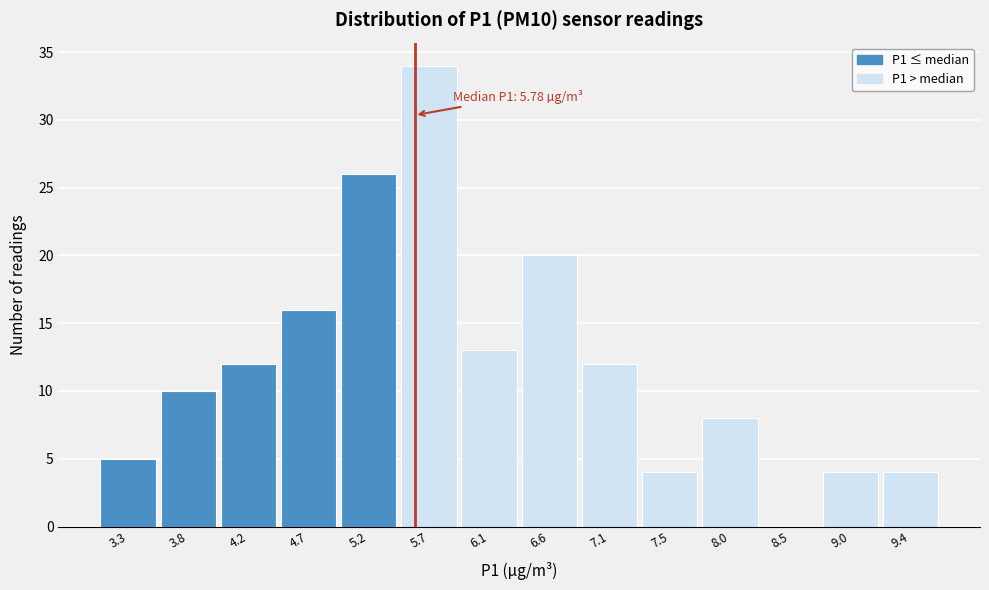

Reading left to right, list all the values displayed in this chart.

3.3=5	3.8=10	4.2=12	4.7=16	5.2=26	5.7=34	6.1=13	6.6=20	7.1=12	7.5=4	8.0=8	8.5=0	9.0=4	9.4=4